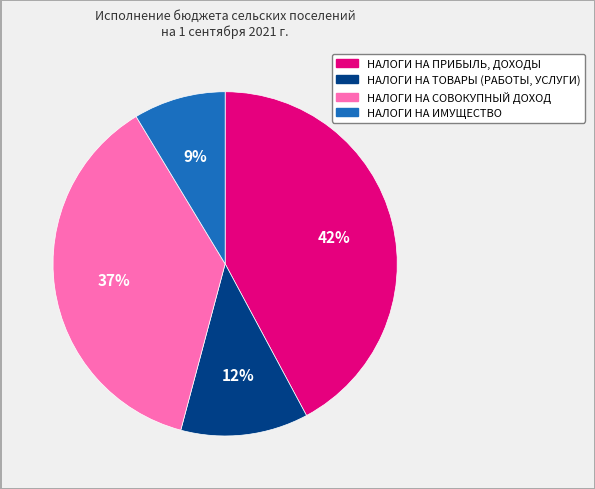

Which category has the smallest portion of the pie?

НАЛОГИ НА ИМУЩЕСТВО